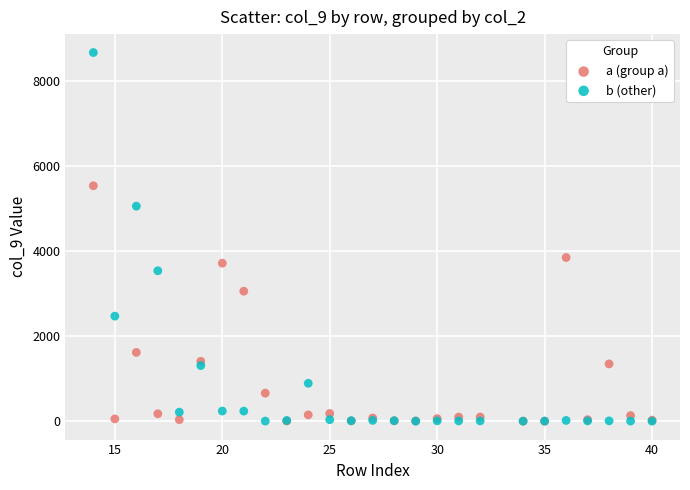

Which series has the largest Y range (max minus min)?

b (other)